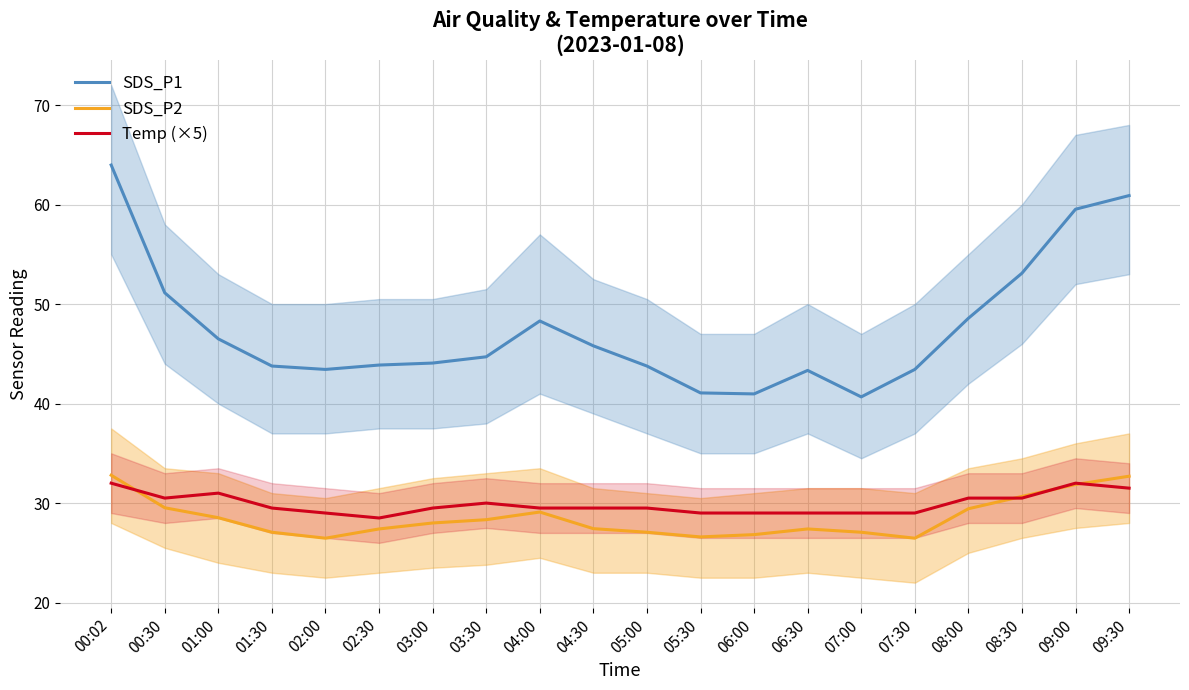

Which category has the lowest value in the Temp (×5) series?

02:30